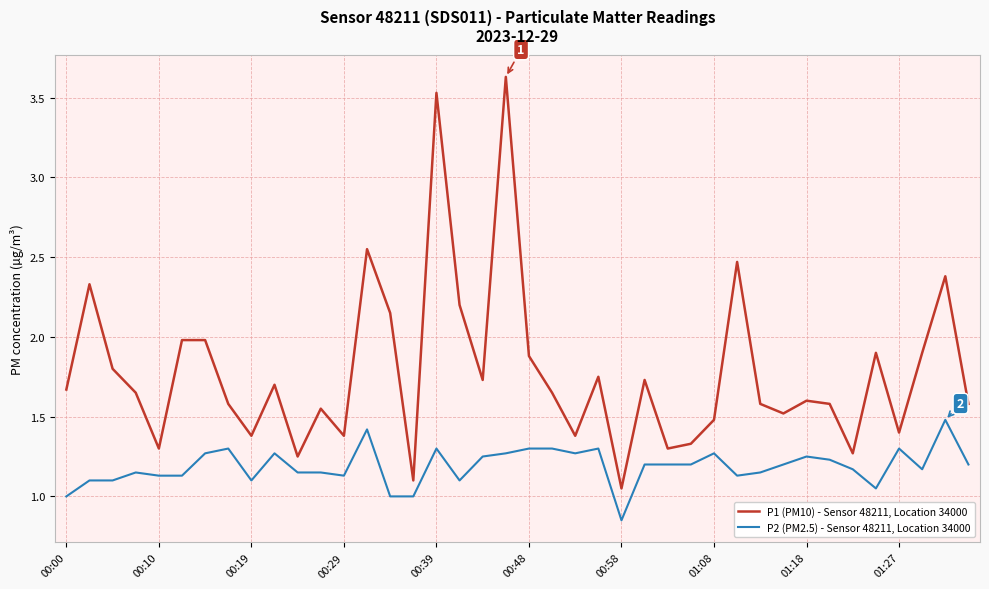

True or false: P2 (PM2.5) - Sensor 48211, Location 34000 and P1 (PM10) - Sensor 48211, Location 34000 intersect in this chart.

False